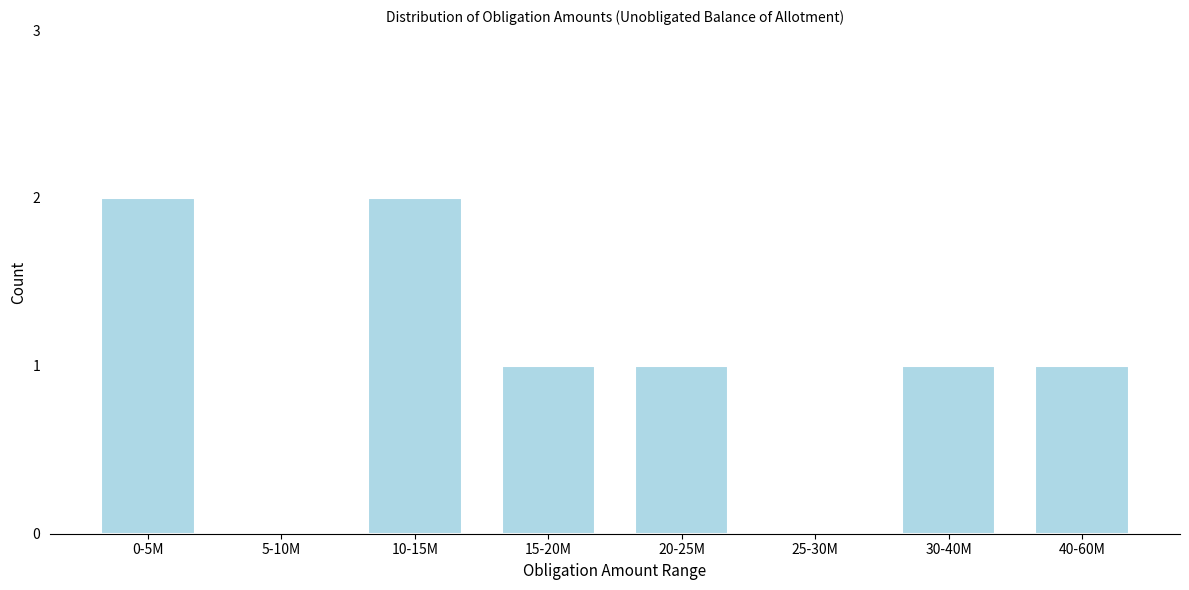

Reading right to left, list all the values displayed in this chart.

40-60M=1	30-40M=1	25-30M=0	20-25M=1	15-20M=1	10-15M=2	5-10M=0	0-5M=2